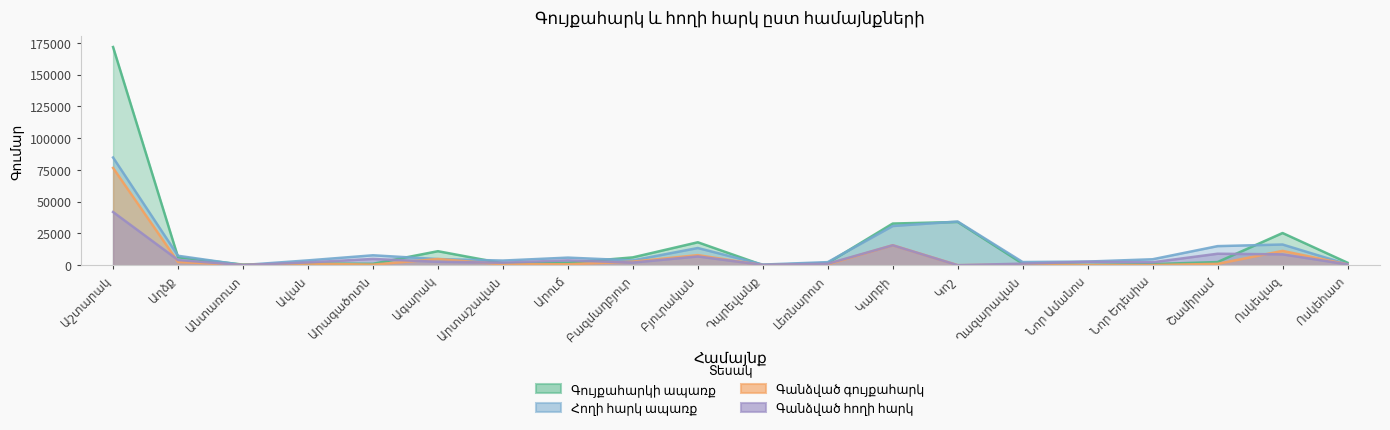

Is it true that Գանձված հողի հարկ equals 760.5 at Լեռնարոտ?

False